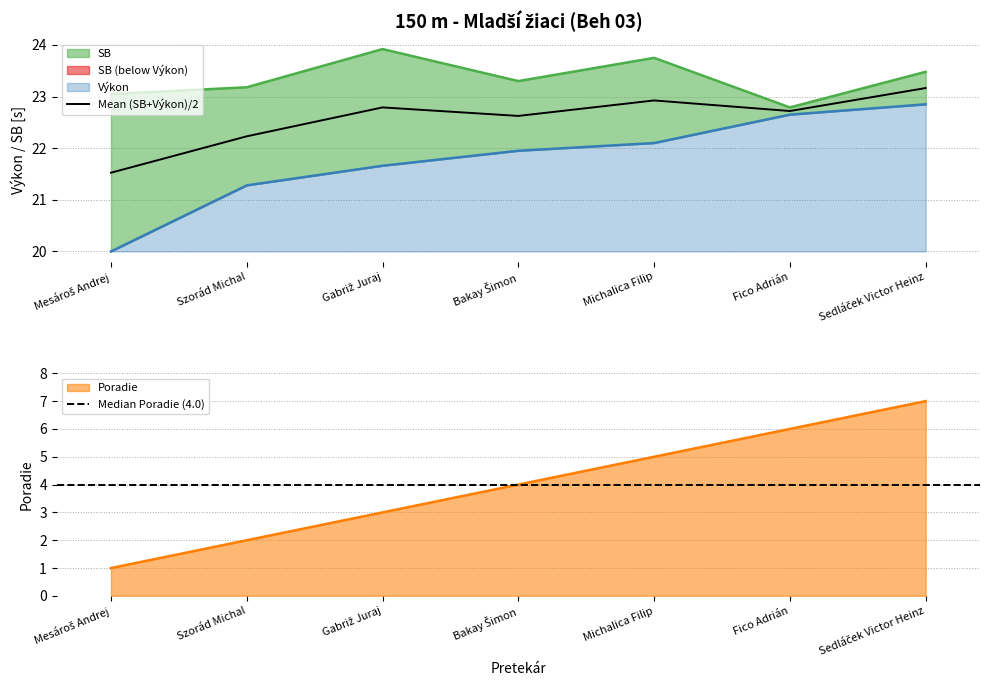

True or false: Poradie and SB cross at least once.

False